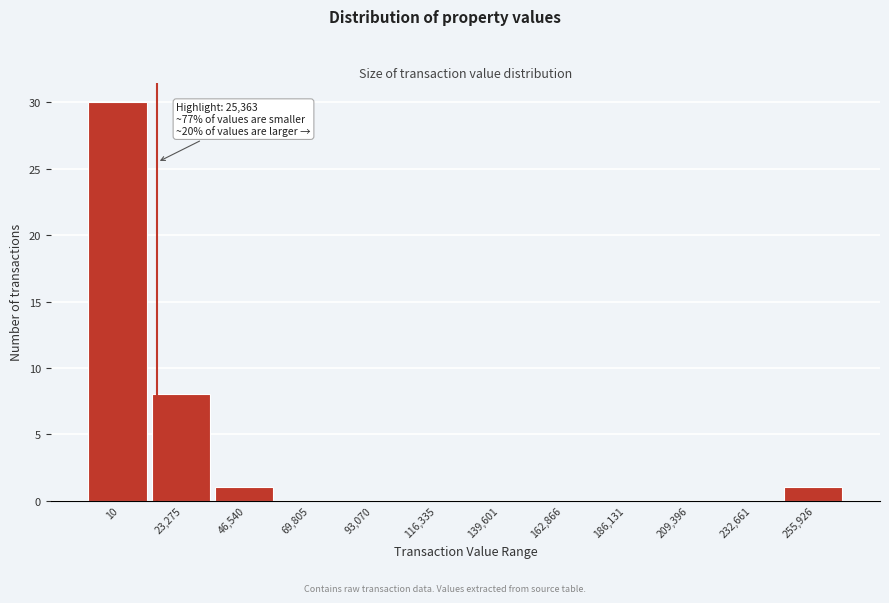

Reading left to right, transcribe all the data shown in this chart.

10=30	23,275=8	46,540=1	69,805=0	93,070=0	116,335=0	139,601=0	162,866=0	186,131=0	209,396=0	232,661=0	255,926=1